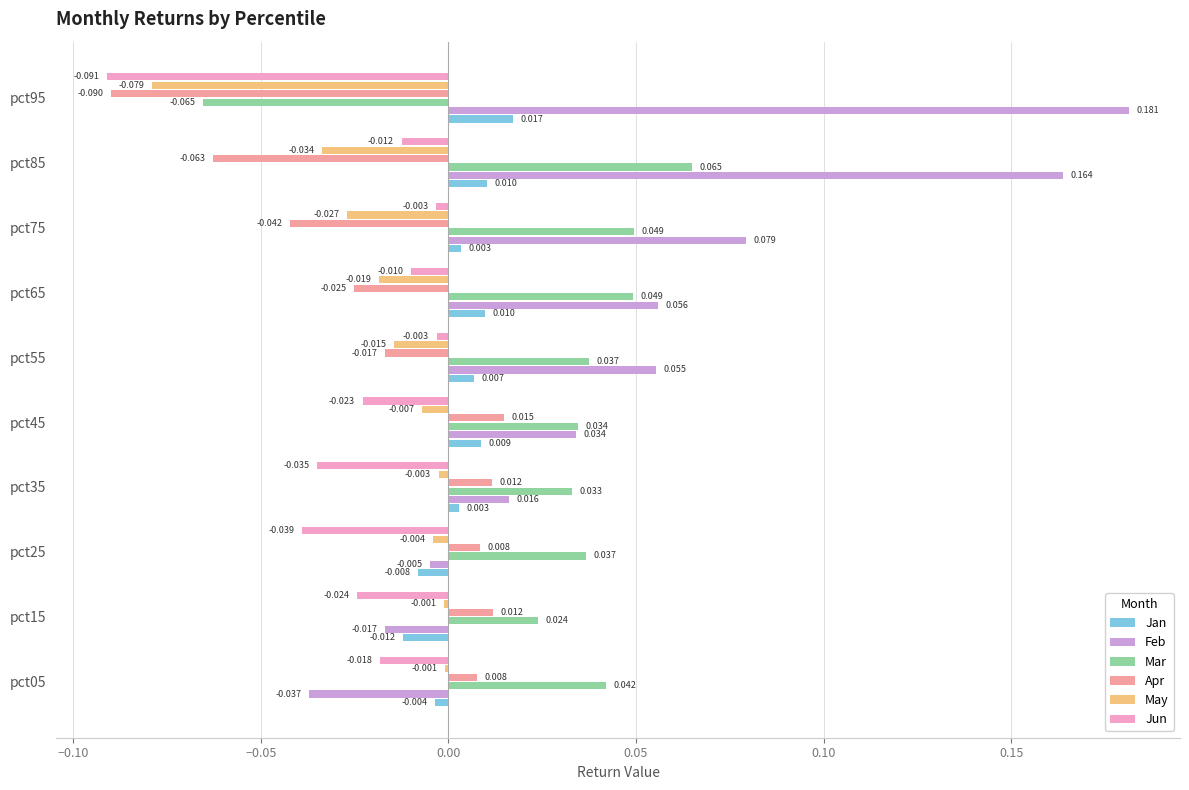

Between pct15 and pct35, which series saw the biggest shift?

Feb